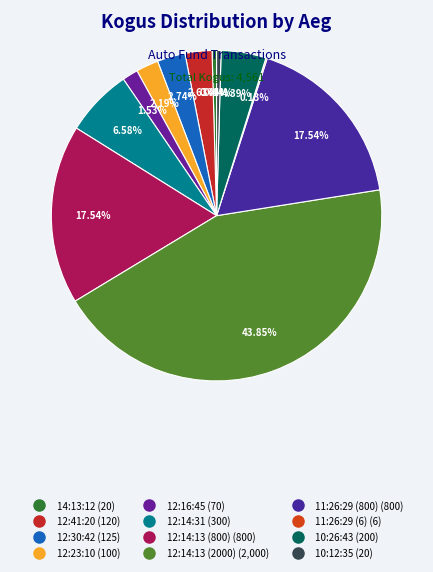

Count the number of slices in the pie.

12